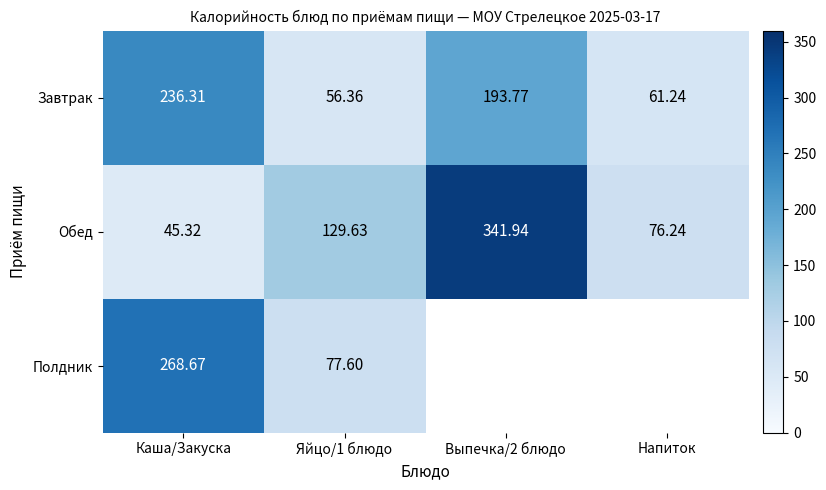

Rank the series at Каша/Закуска from lowest to highest value.

Обед, Завтрак, Полдник